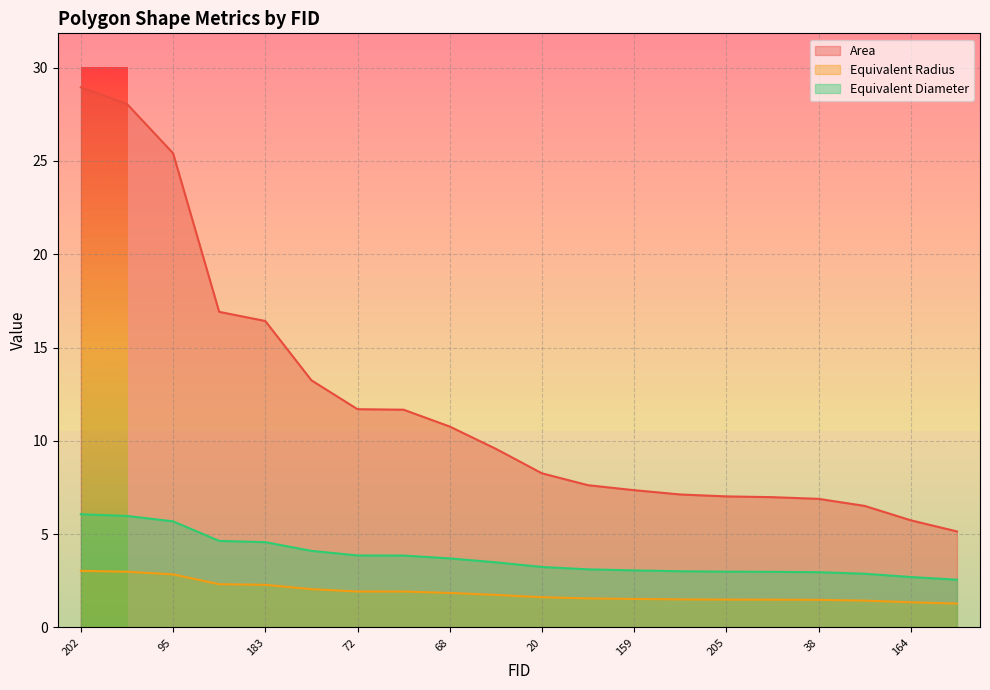

What is the value of the Area point at the 17th from the left?

6.9